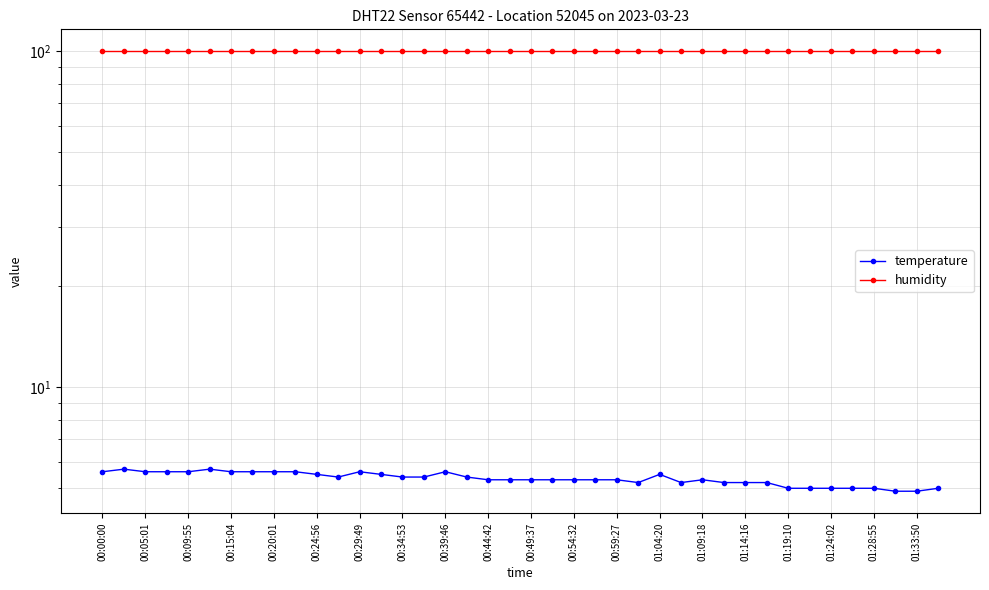

True or false: temperature and humidity cross at least once.

False